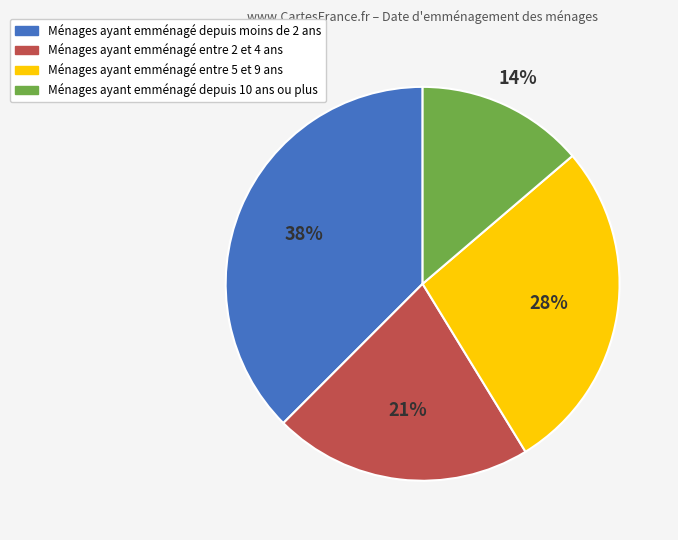

To the nearest percent, what is the average slice percentage?

25%